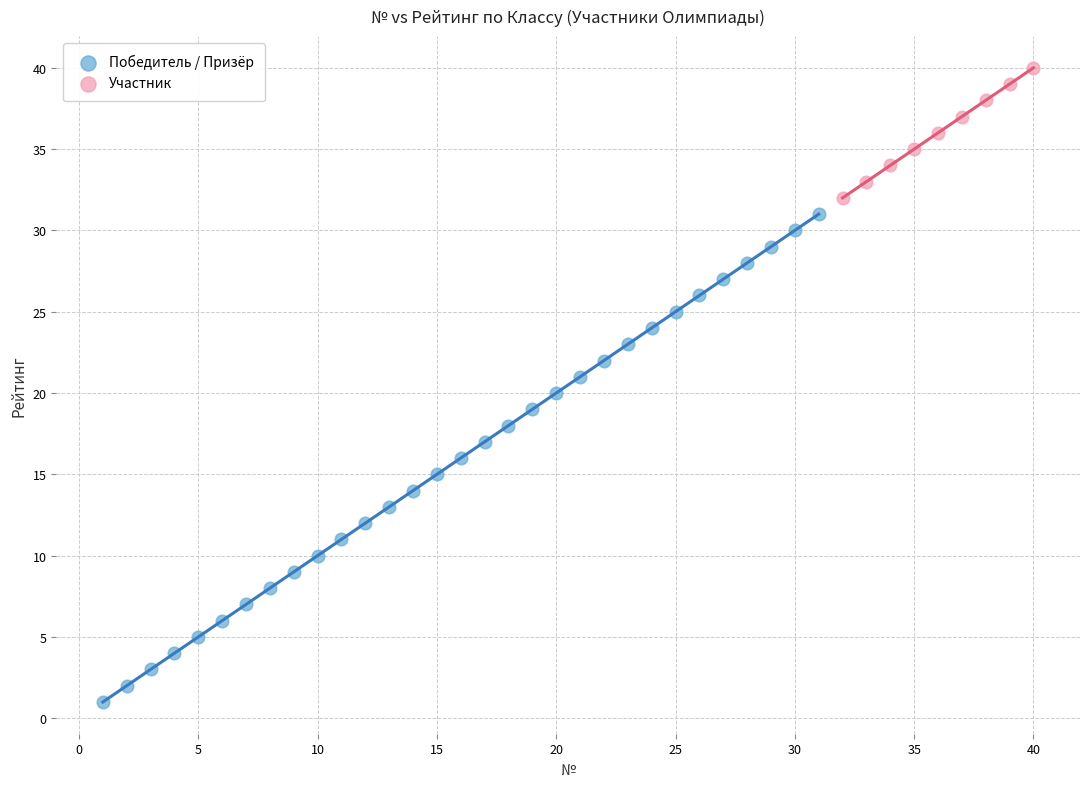

Which series reaches the maximum Y coordinate?

Участник